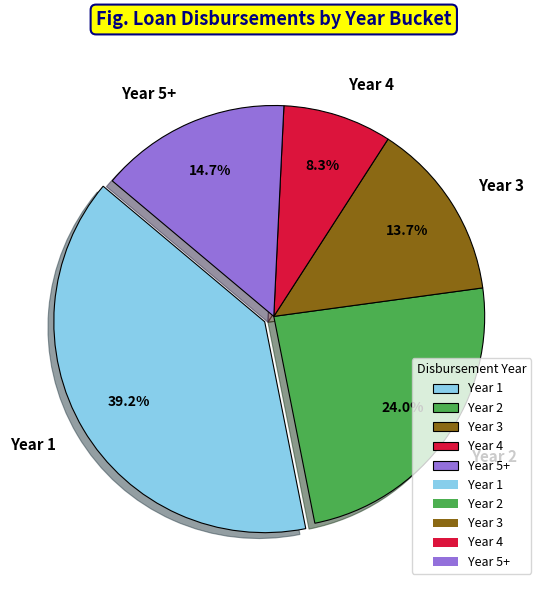

What is the smallest slice in the pie chart?

Year 4